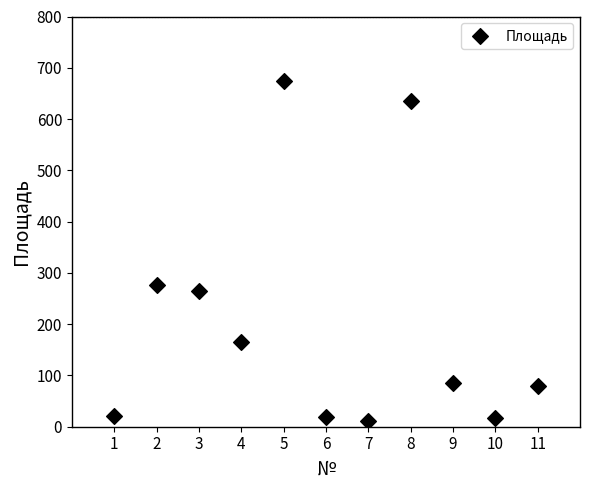

What Y value in the scatter plot is closest to 342?

275.5